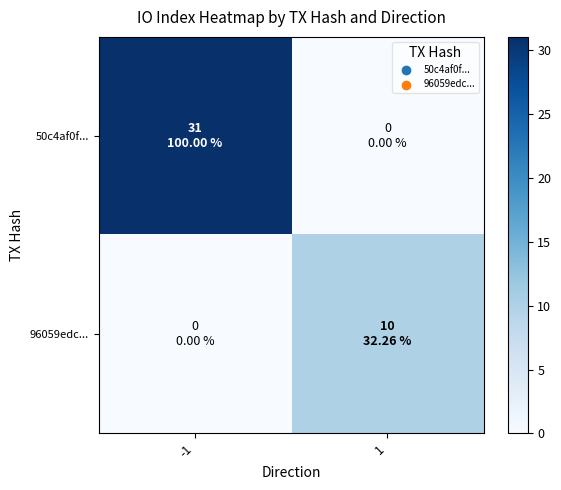

Reading right to left, transcribe all the data shown in this chart.

50c4af0f...: 1=0	-1=31
96059edc...: 1=10	-1=0